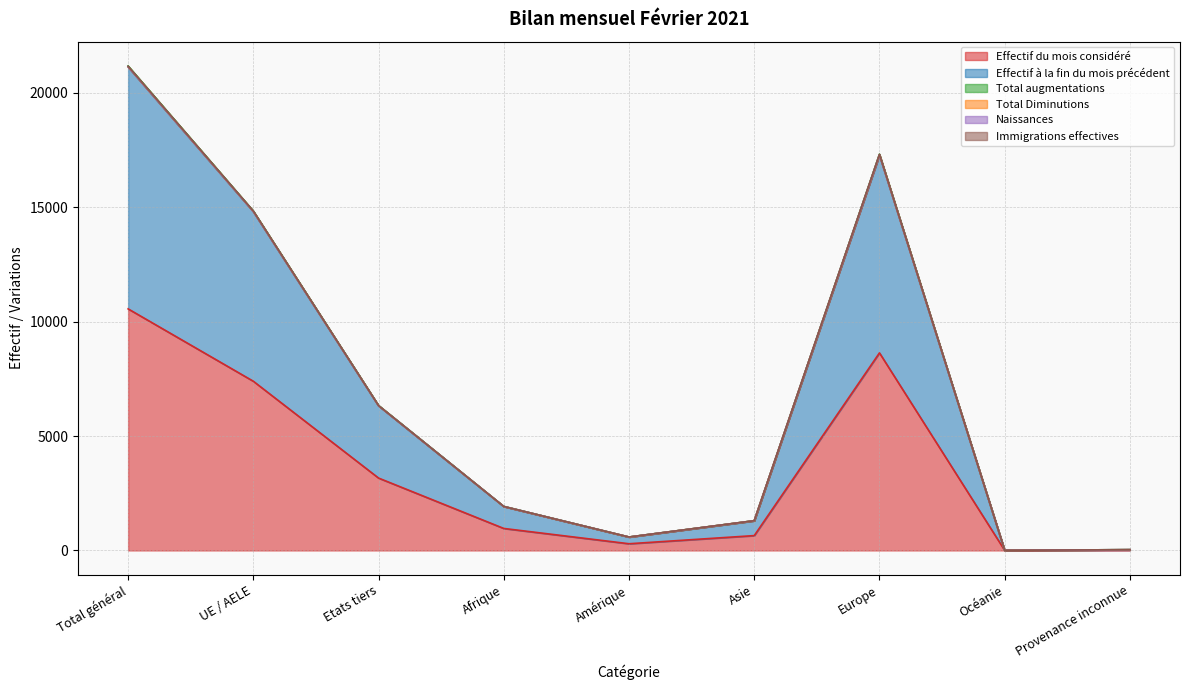

What are all the series names shown in the legend?

Effectif du mois considéré, Effectif à la fin du mois précédent, Total augmentations, Total Diminutions, Naissances, Immigrations effectives